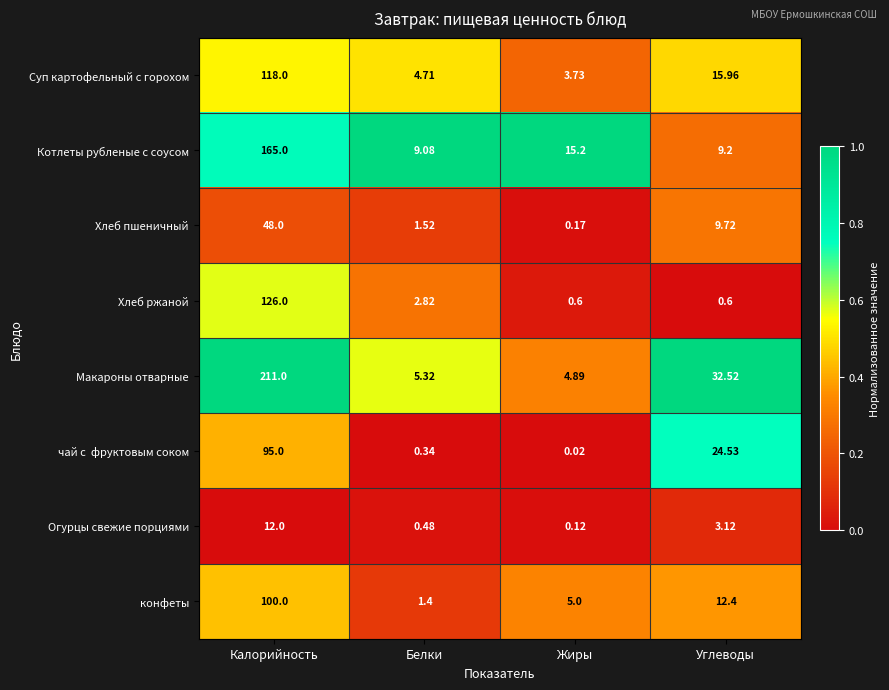

Which series changed the most between Белки and Жиры?

Котлеты рубленые с соусом